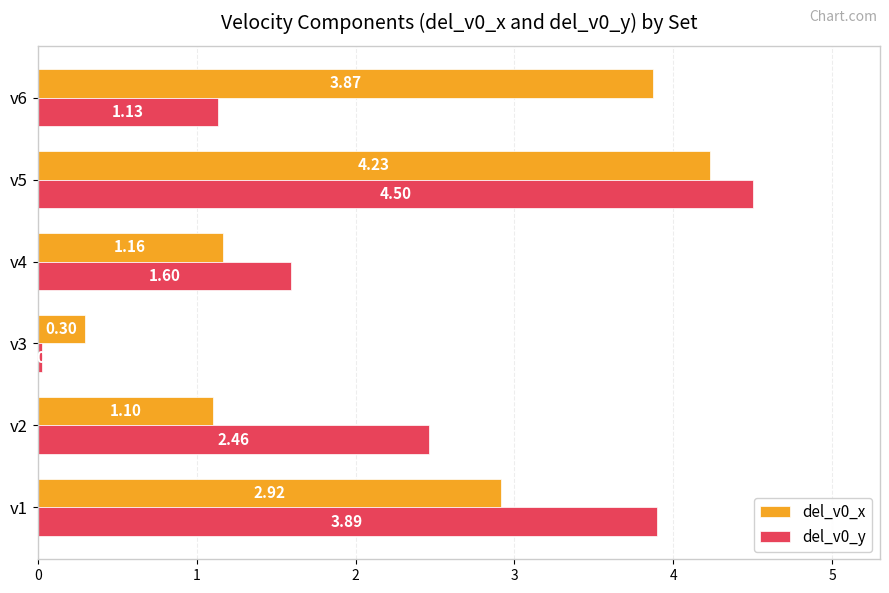

What is the sum of the del_v0_y values at v5 and v4?

6.1